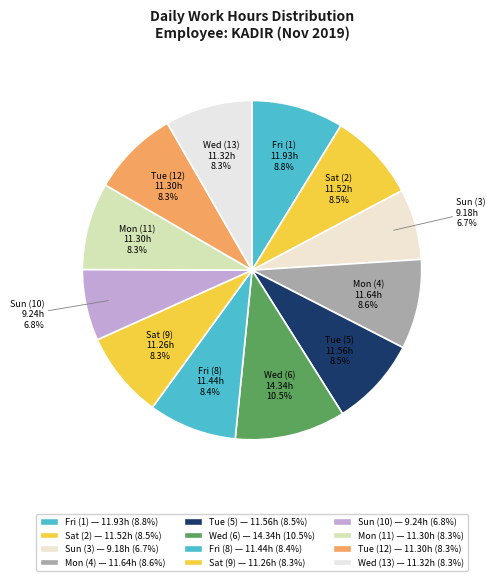

How many segments does this pie chart have?

12